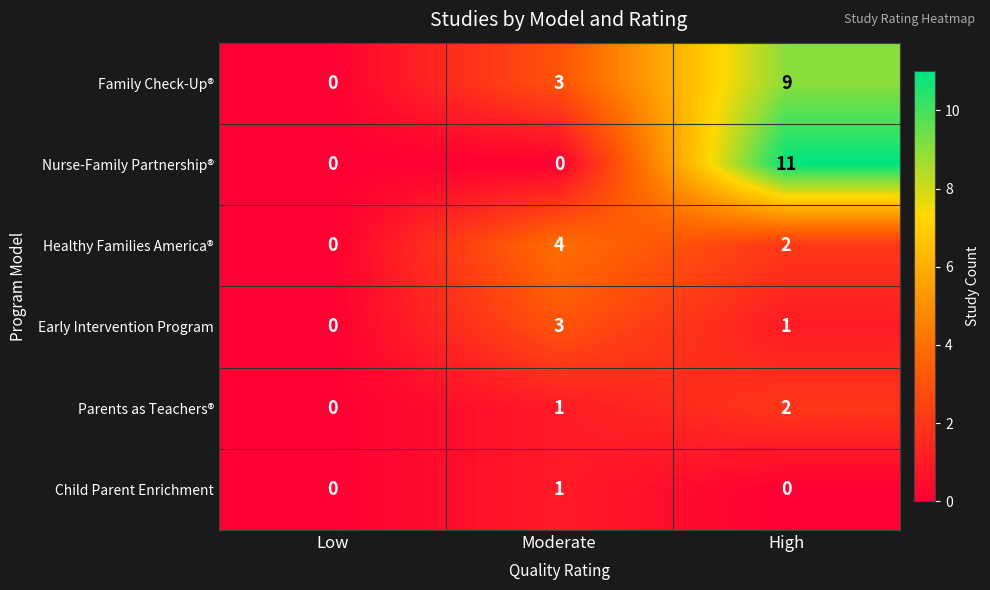

Count the Healthy Families America® values in the range 0 to 4.

3